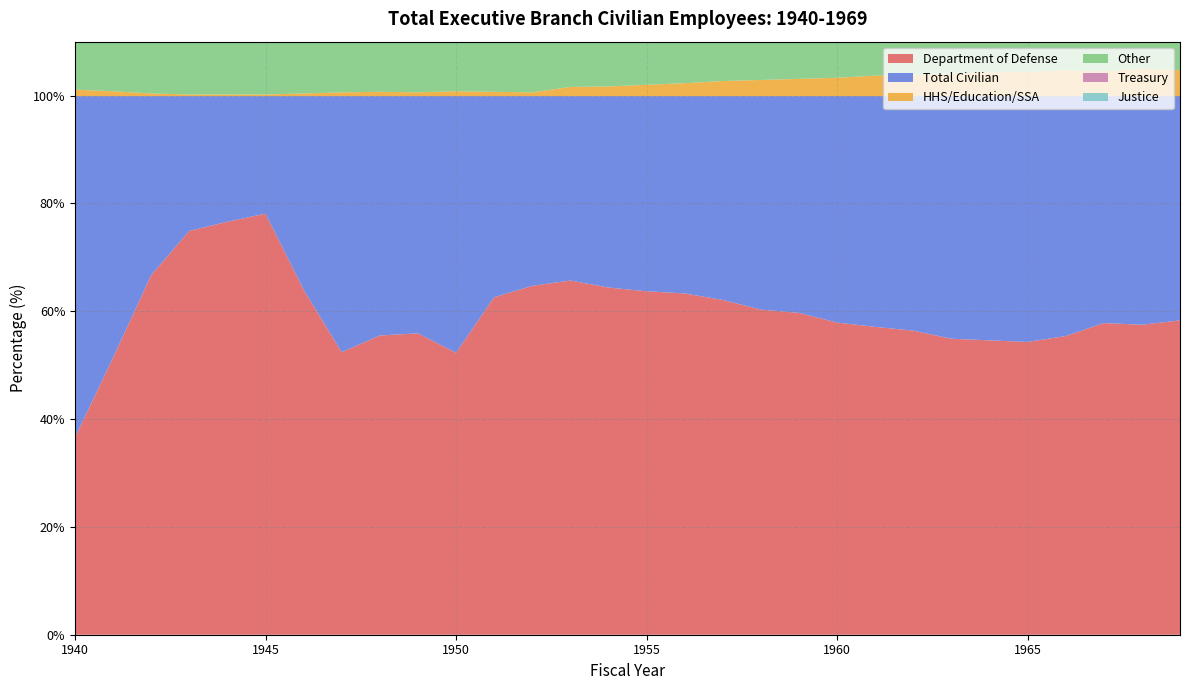

Reading left to right, what are all the values shown in this chart?

Department of Defense: 36.6	51.4	66.7	74.9	76.6	78.1	64.0	52.4	55.5	55.9	52.3	62.6	64.7	65.7	64.4	63.7	63.3	62.1	60.3	59.7	57.9	57.1	56.4	54.9	54.6	54.3	55.4	57.8	57.5	58.3
Total Civilian: 63.3	48.5	33.2	25.0	23.3	21.8	35.9	47.5	44.4	44.0	47.6	37.3	35.2	34.2	35.5	36.2	36.6	37.8	39.6	40.2	42.0	42.8	43.5	45.0	45.3	45.6	44.5	42.1	42.4	41.6
HHS/Education/SSA: 1.2	0.9	0.5	0.3	0.3	0.3	0.5	0.7	0.8	0.7	0.9	0.8	0.7	1.7	1.8	2.1	2.4	2.8	3.0	3.2	3.4	3.8	4.0	4.2	4.4	4.5	4.8	4.6	5.1	4.8
Other: 25.1	22.6	17.9	13.8	12.9	12.1	15.1	17.6	14.8	14.3	15.2	13.6	13.4	11.1	11.0	11.0	11.2	11.8	12.5	13.1	14.6	14.5	14.9	15.6	16.0	16.1	15.7	12.8	12.7	12.3
Treasury: 5.7	4.0	2.2	1.8	1.7	1.9	7.6	13.2	12.4	12.3	13.0	9.2	8.4	8.8	9.5	9.5	9.4	9.3	9.4	9.4	9.5	9.5	9.3	9.0	9.1	8.7	8.3	7.7	7.6	7.6
Justice: 2.1	1.9	1.4	1.0	0.9	0.7	1.0	1.4	1.6	1.6	1.8	1.6	1.5	1.5	1.6	1.6	1.6	1.6	1.6	1.6	1.7	1.7	1.6	1.6	1.7	1.7	1.6	1.5	1.5	1.5